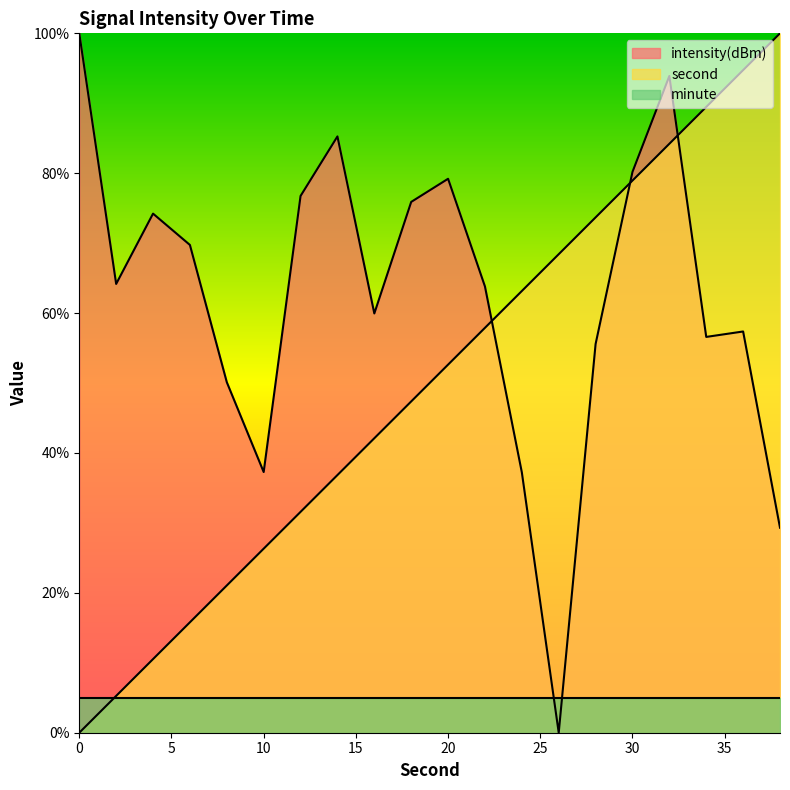

What is the value of the second point at the 8th from the left?

36.8